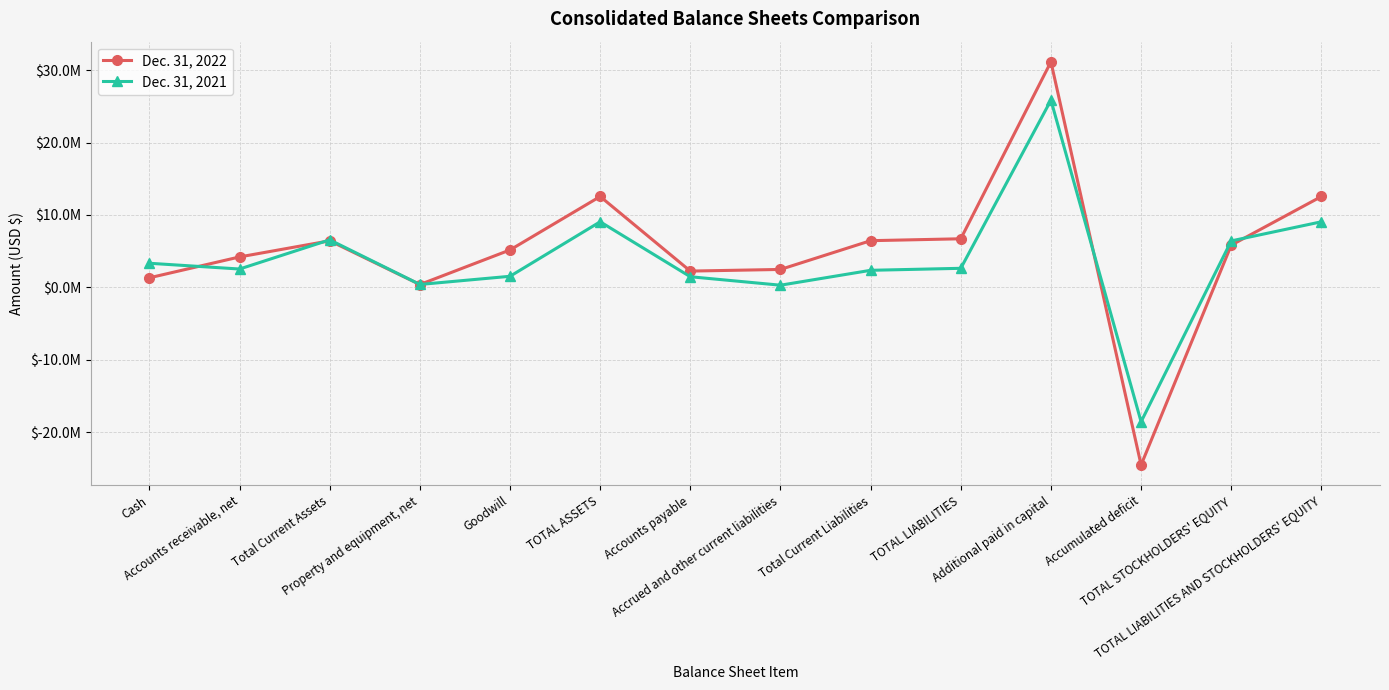

What is the spread (max minus min) of values at Additional paid in capital?

5293138